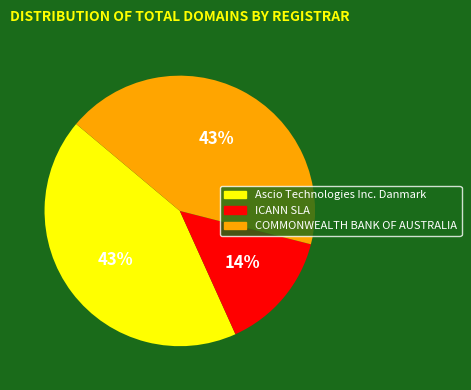

Is there a majority slice in this chart?

No